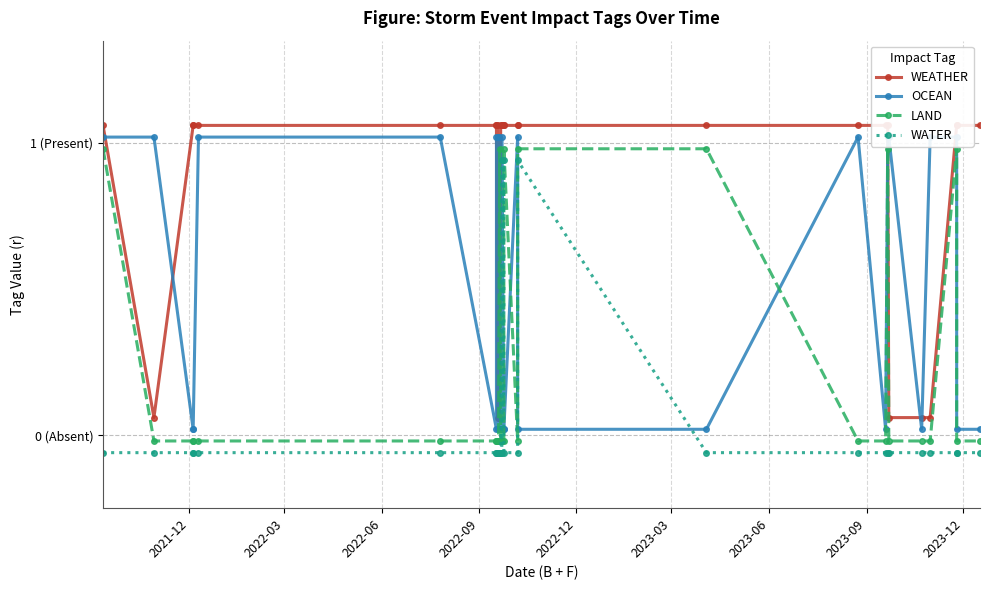

Count the number of data series in this chart.

4